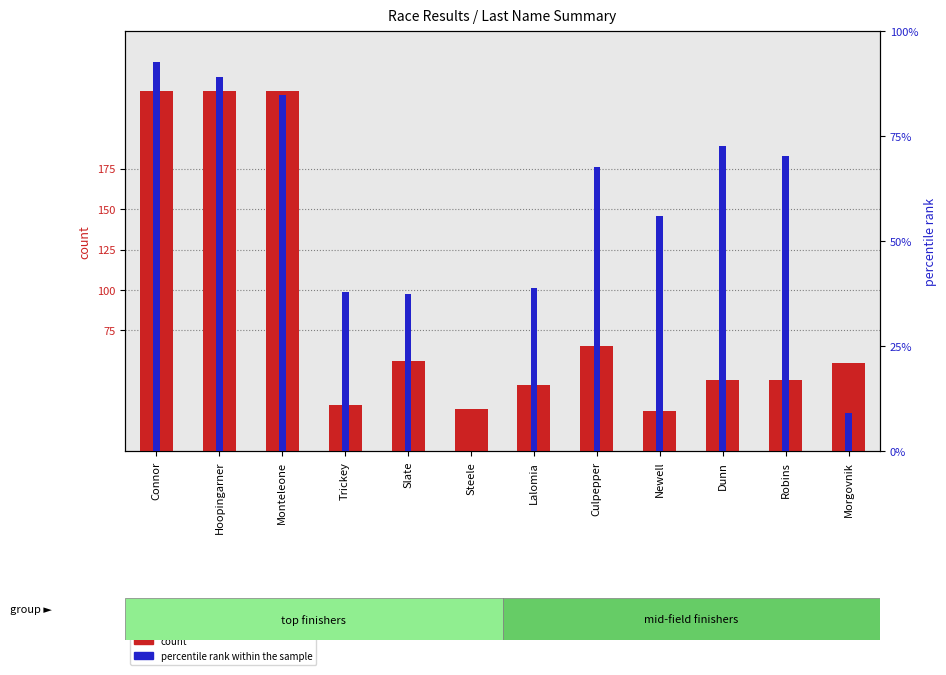

How many series are shown in this chart?

2